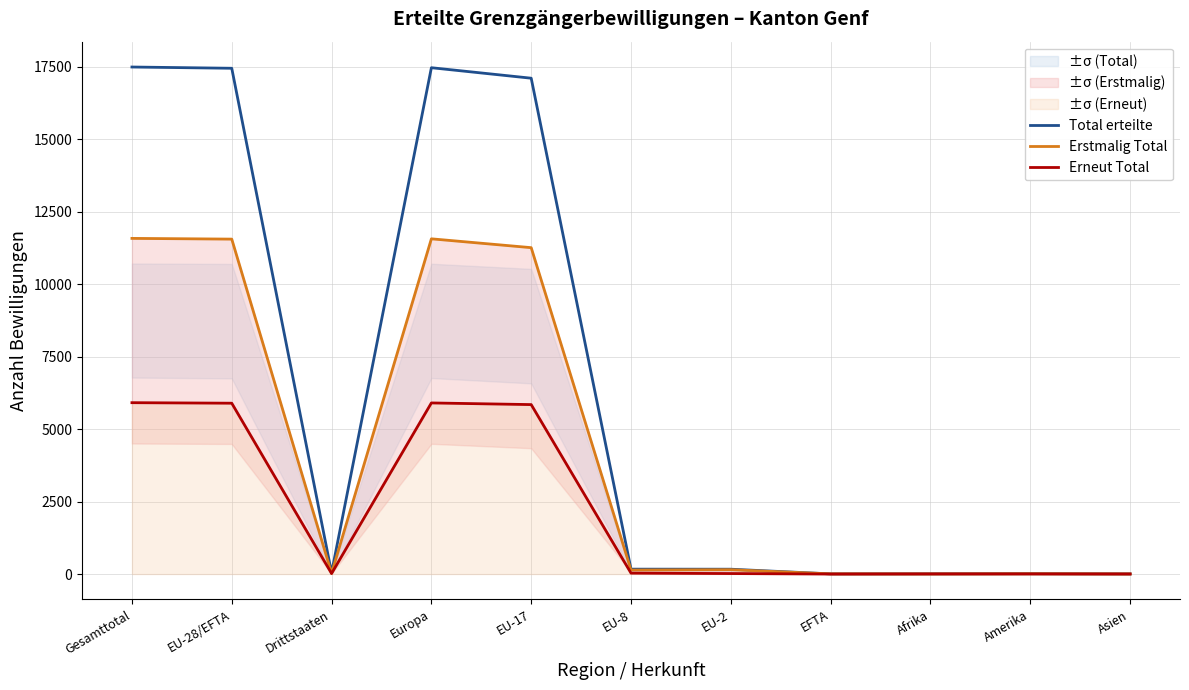

True or false: Erneut Total and Total erteilte intersect in this chart.

False